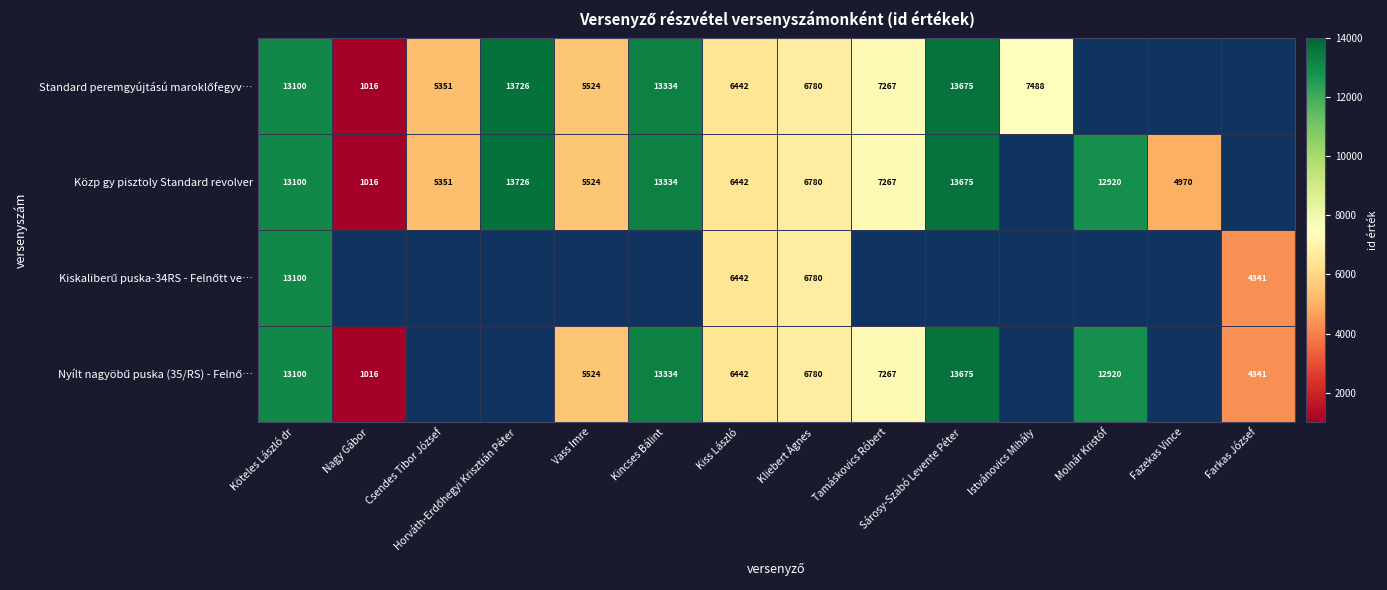

At Farkas József, list the series in order from largest to smallest.

Standard peremgyújtású maroklőfegyv…, Közp gy pisztoly Standard revolver, Kiskaliberű puska-34RS - Felnőtt ve…, Nyílt nagyöbű puska (35/RS) - Felnő…